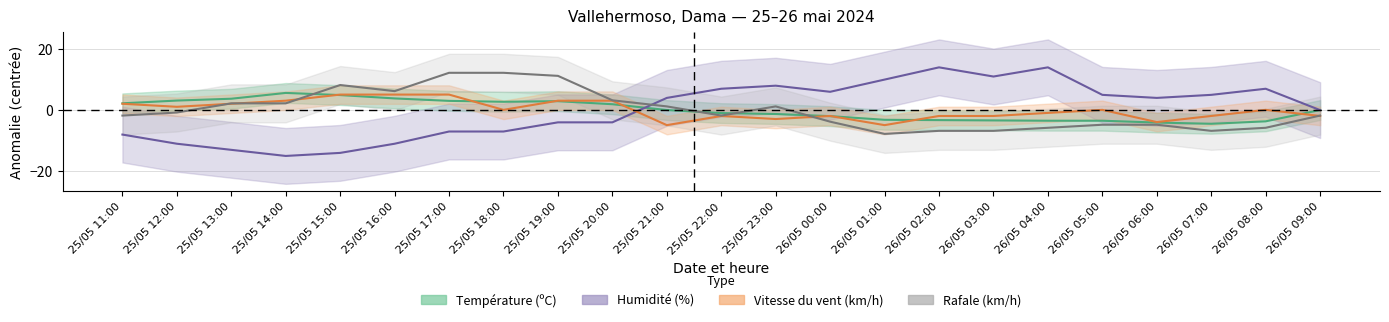

What is the greatest value displayed?

14.0